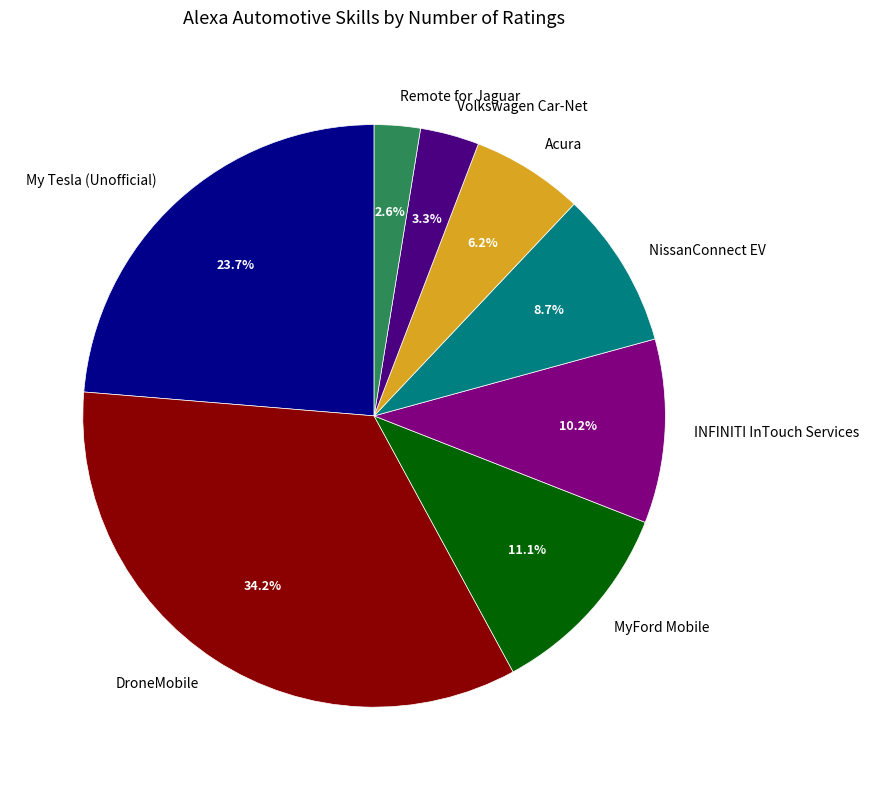

Combined, do MyFord Mobile and Volkswagen Car-Net account for over 50%?

No